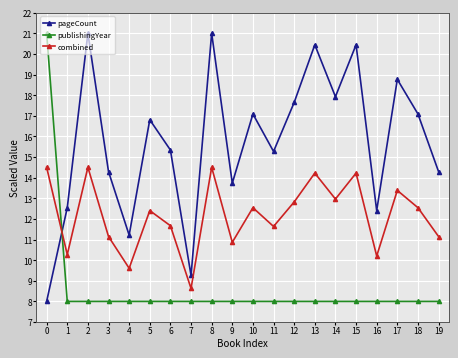

At which label does publishingYear reach its peak?

0